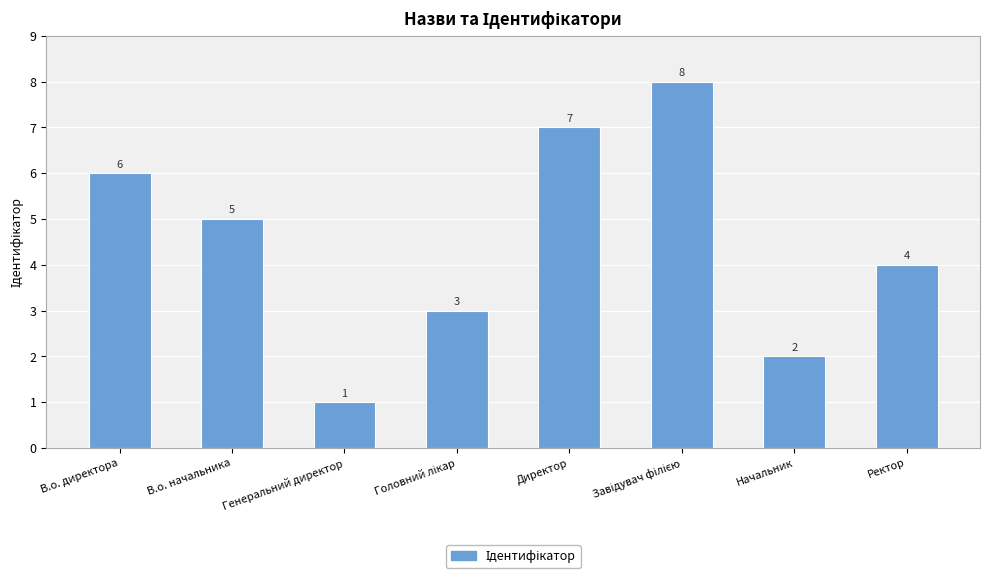

At which label does the data first exceed 5?

В.о. директора